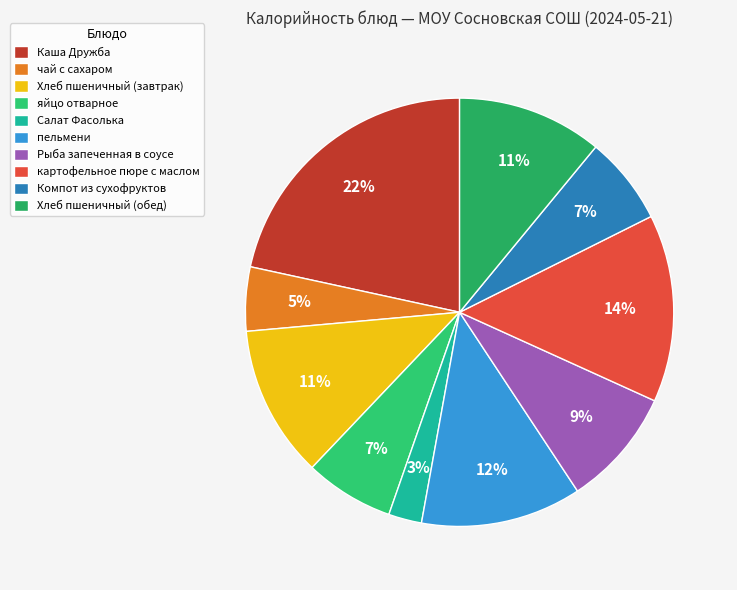

Does any single category account for the majority?

No